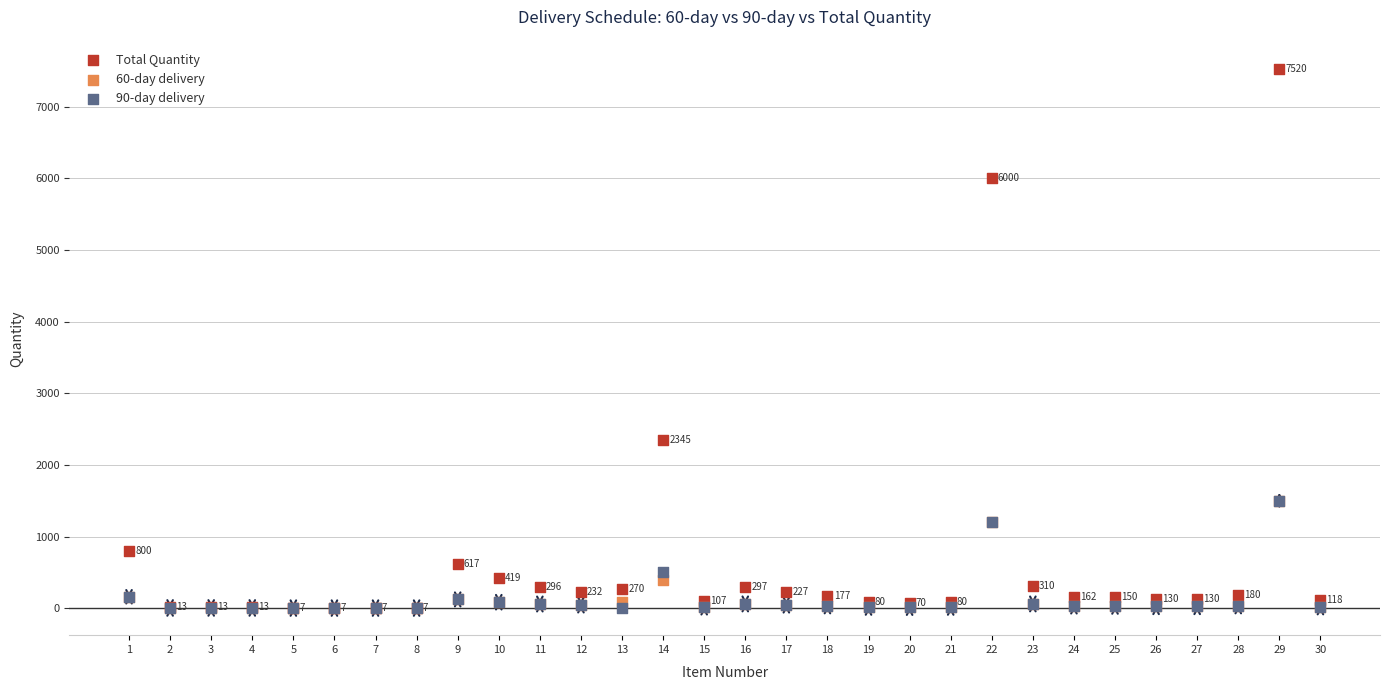

Which series contains the highest Y value?

Total Quantity